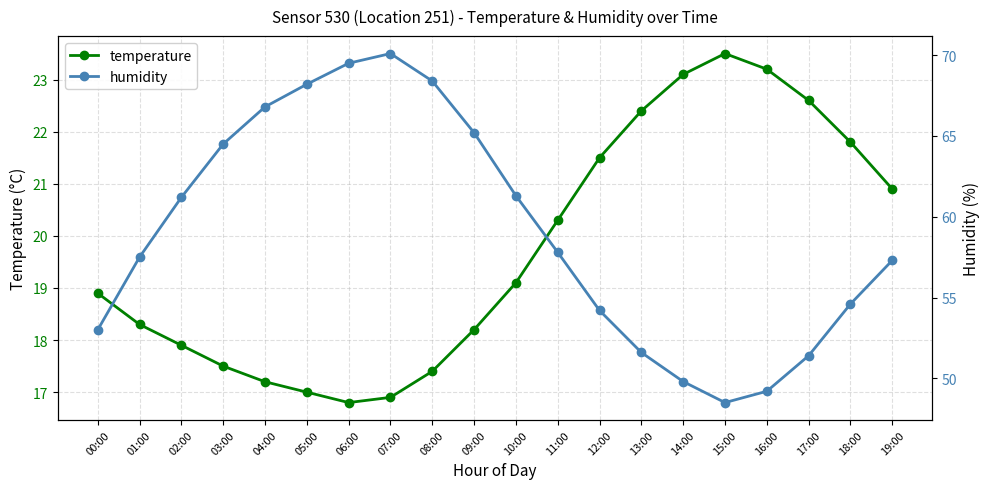

Reading left to right, what are all the values shown in this chart?

temperature: 18.9	18.3	17.9	17.5	17.2	17.0	16.8	16.9	17.4	18.2	19.1	20.3	21.5	22.4	23.1	23.5	23.2	22.6	21.8	20.9
humidity: 53.0	57.5	61.2	64.5	66.8	68.2	69.5	70.1	68.4	65.2	61.3	57.8	54.2	51.6	49.8	48.5	49.2	51.4	54.6	57.3